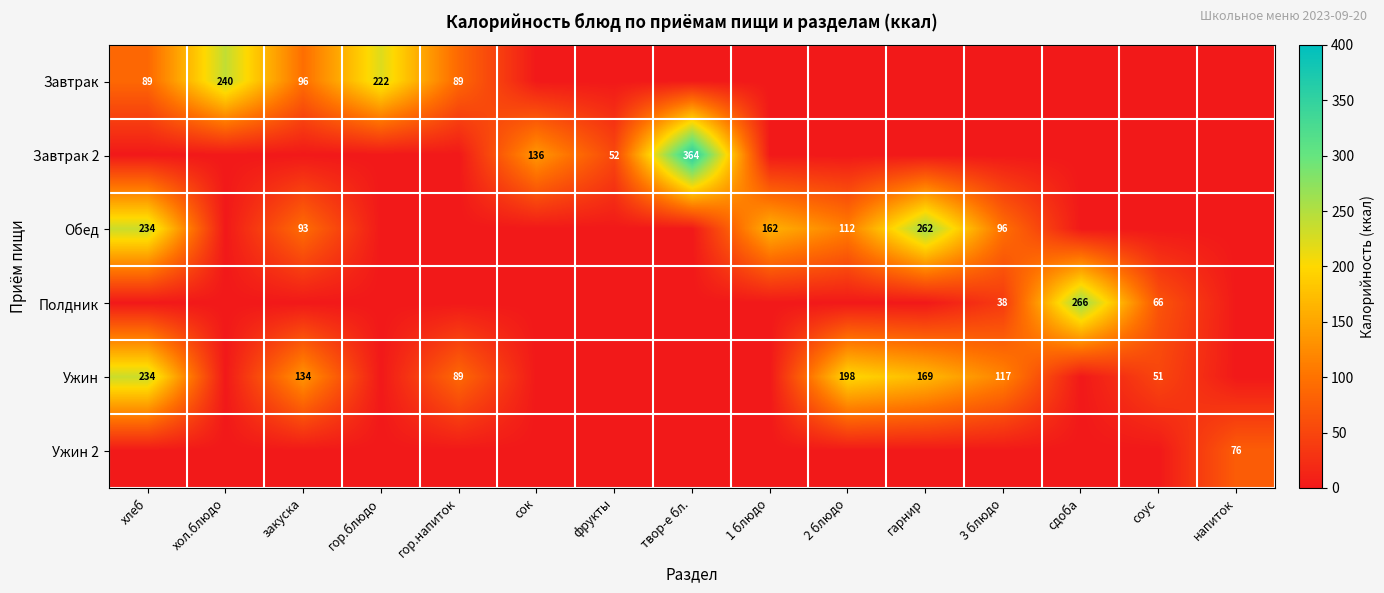

How many positive values does the Завтрак 2 series have?

3